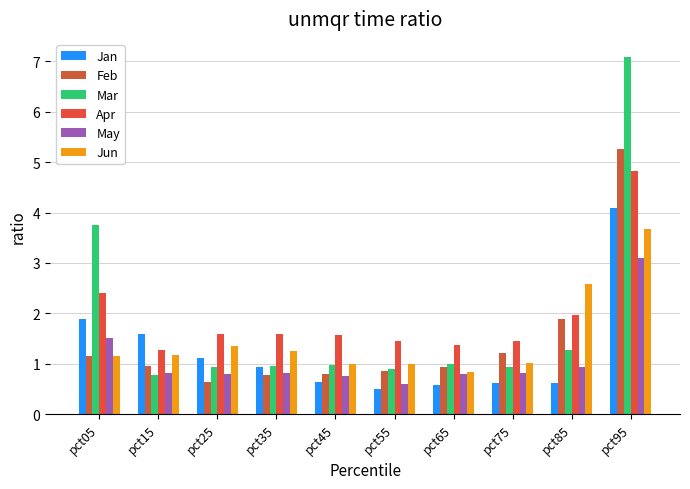

Between pct15 and pct35, which series saw the biggest shift?

Jan